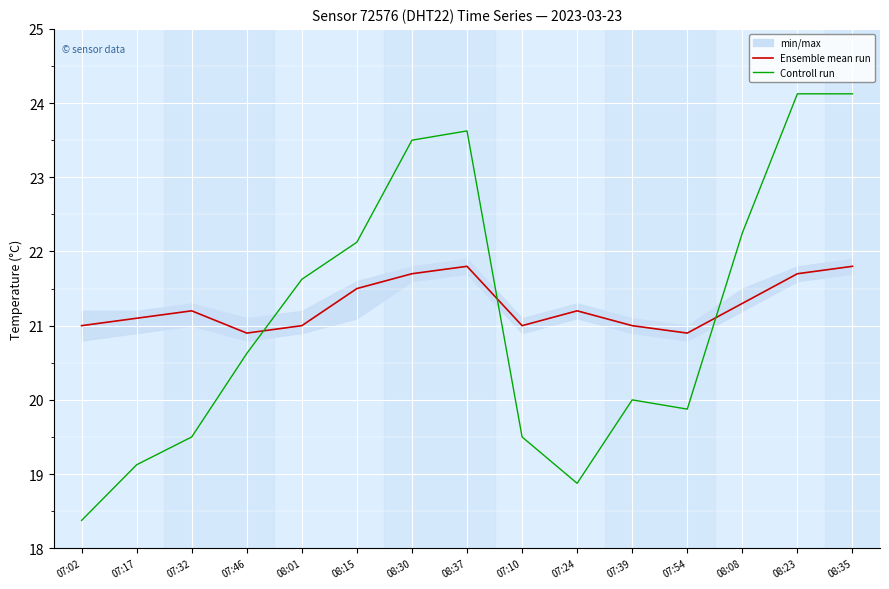

After their last crossing, which series has the higher values: Controll run or Ensemble mean run?

Controll run